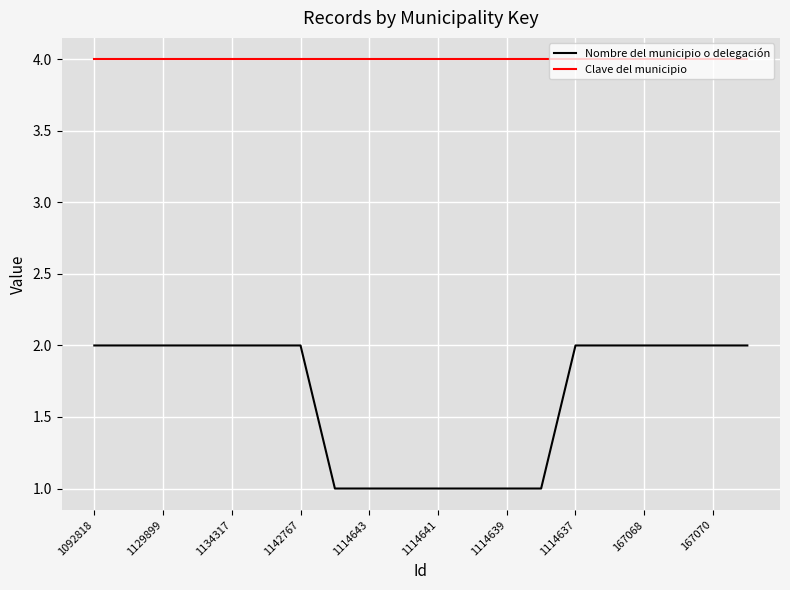

What is the lowest value of the Nombre del municipio o delegación series?

1